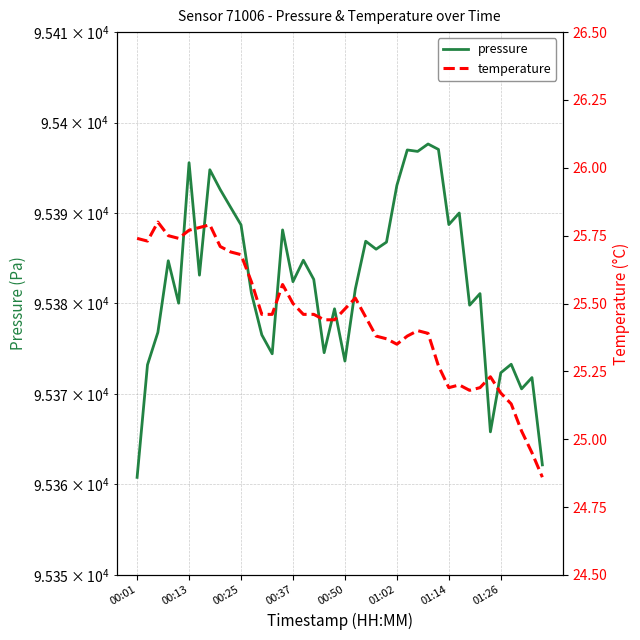

What is the difference between the maximum and minimum values in the pressure series?

36.9